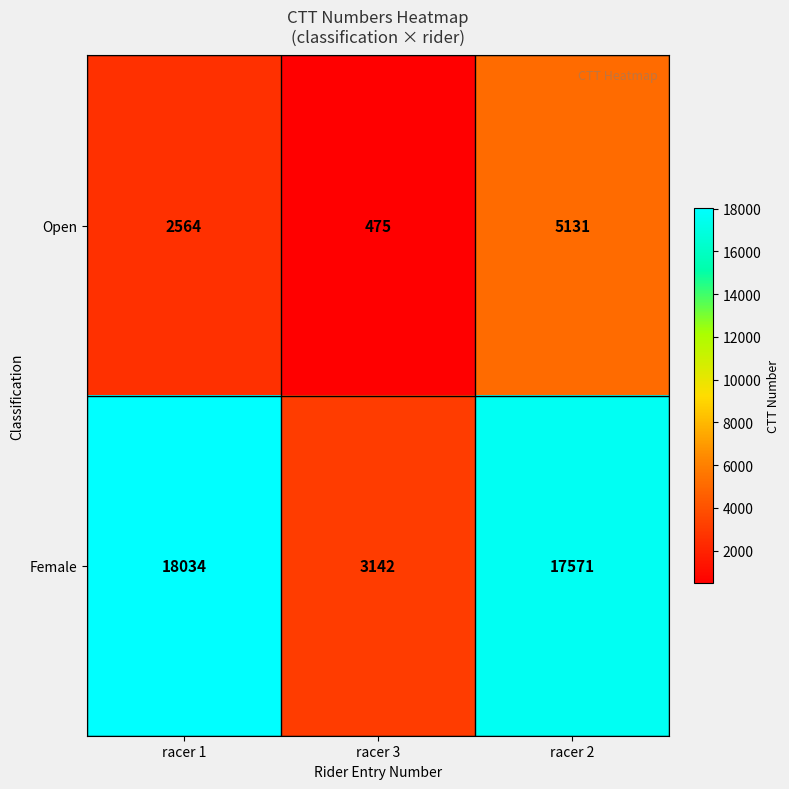

At how many categories does at least one series exceed 11486?

2